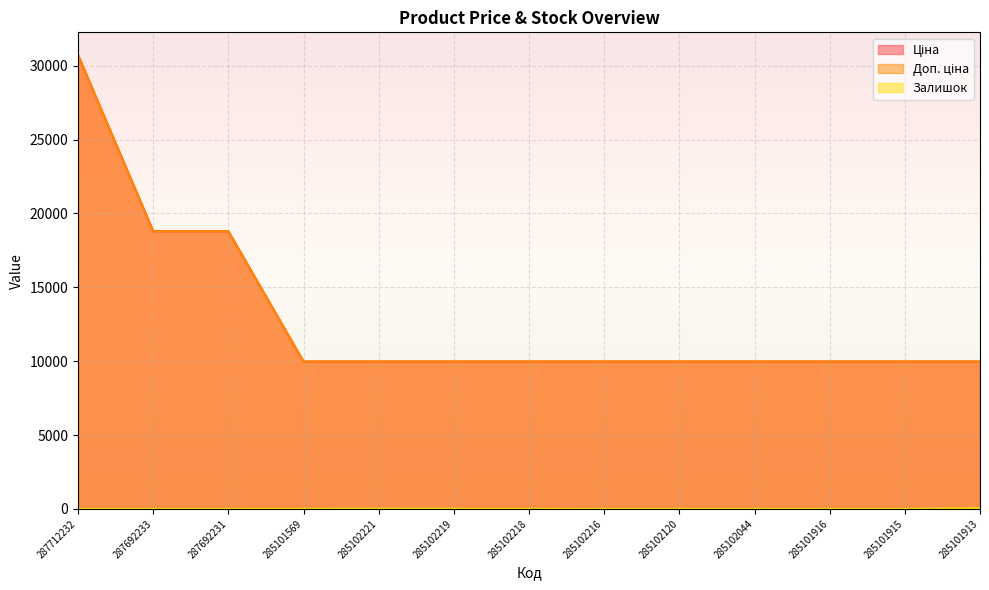

Reading right to left, extract all data points from this chart.

Ціна: 285101913=9975.0	285101915=9975.0	285101916=9975.0	285102044=9975.0	285102120=9975.0	285102216=9975.0	285102218=9975.0	285102219=9975.0	285102221=9975.0	285101569=9975.0	287692231=18796.8	287692233=18796.8	287712232=30717.1
Доп. ціна: 285101913=9975.0	285101915=9975.0	285101916=9975.0	285102044=9975.0	285102120=9975.0	285102216=9975.0	285102218=9975.0	285102219=9975.0	285102221=9975.0	285101569=9975.0	287692231=18796.8	287692233=18796.8	287712232=30717.1
Залишок: 285101913=47.0	285101915=0.0	285101916=0.0	285102044=1.0	285102120=0.0	285102216=0.0	285102218=3.0	285102219=9.0	285102221=11.0	285101569=7.0	287692231=0.0	287692233=0.0	287712232=0.0